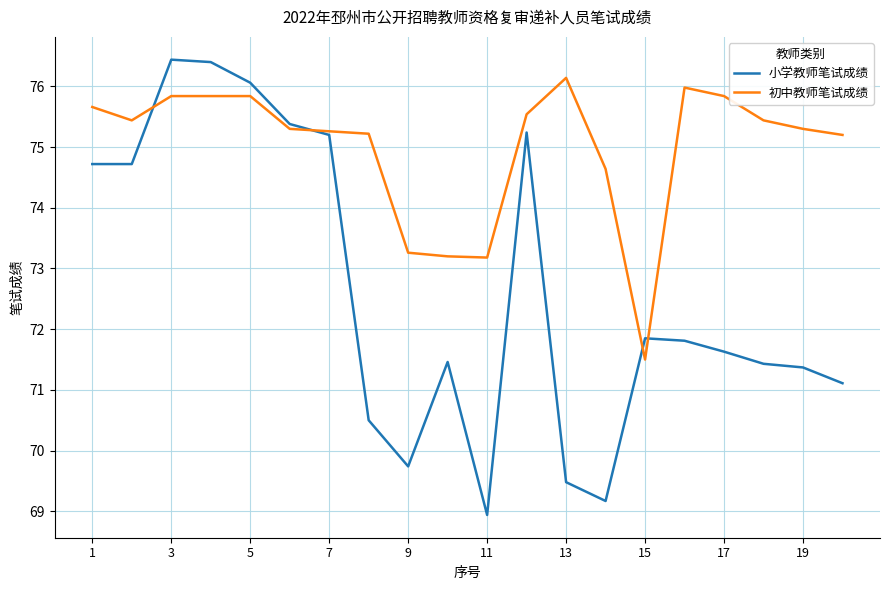

What is the lowest value of the 小学教师笔试成绩 series?

68.9